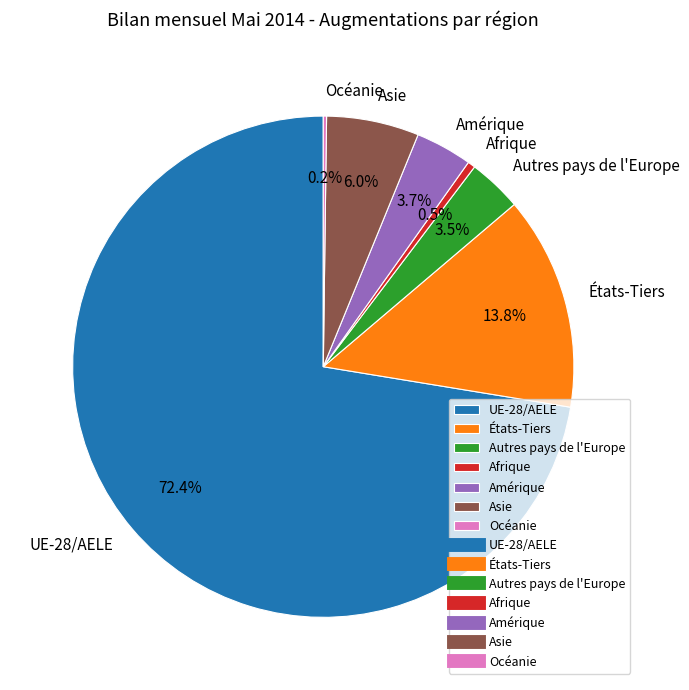

To the nearest percent, what is the difference between the Autres pays de l'Europe and Afrique slice percentages?

3%